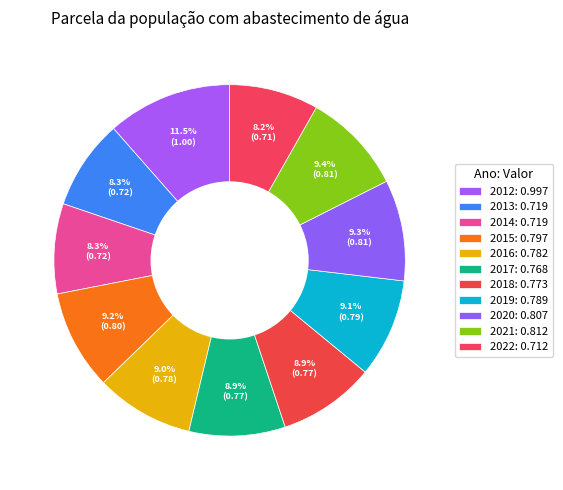

What percentage do 2021 and 2015 together represent?

18.5%